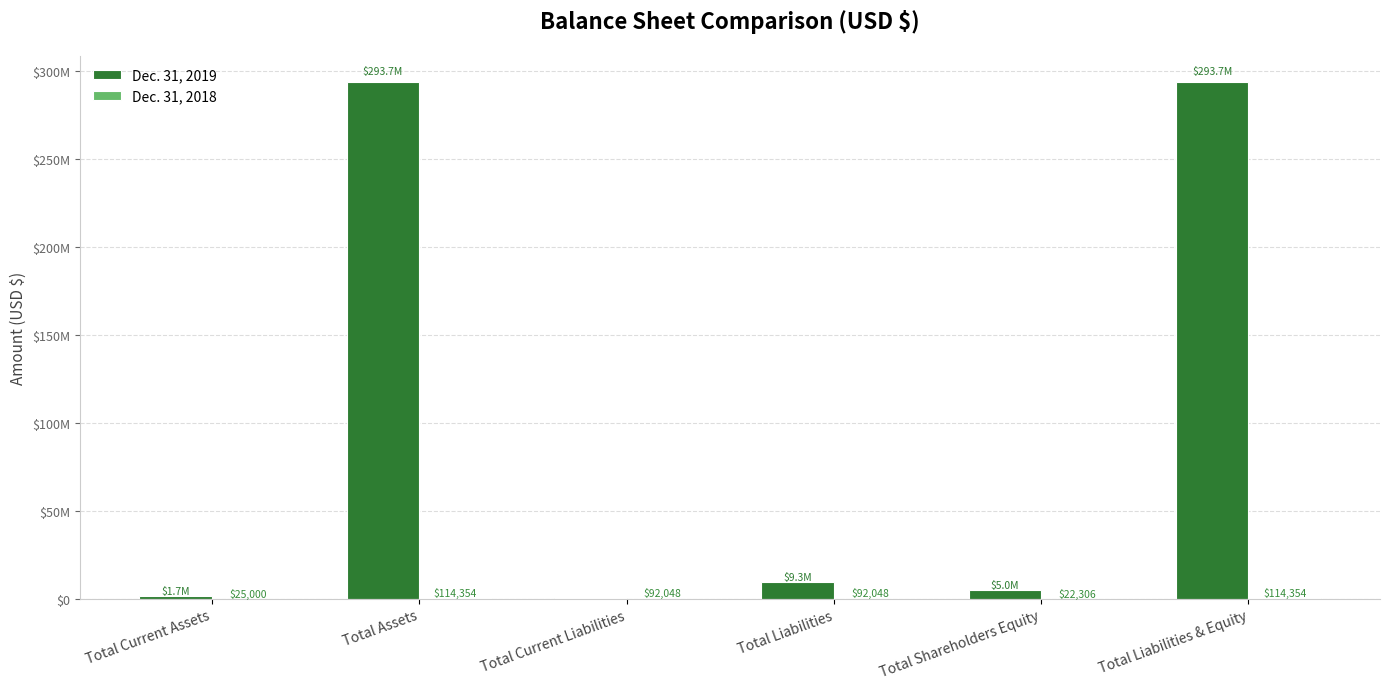

Which category has the highest value across all series?

Total Assets